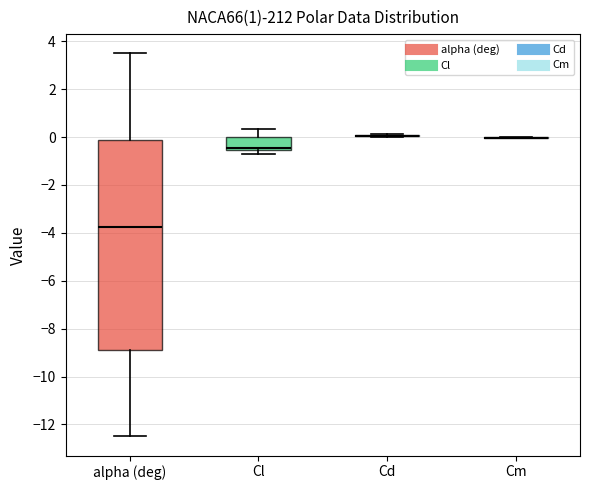

Reading left to right, read every box against the y-axis: the position of its median line, the range the box covers, and the ends of its whiskers. The values are not printed on the chart, so give them approximately, as read against the axis.

alpha (deg): median -3.8, box -8.8 to -0.2, whiskers -12.4 to 3.6
Cl: median -0.4, box -0.6 to 0.0, whiskers -0.8 to 0.4
Cd: box collapsed to a line at 0.0, whiskers 0.0 to 0.2
Cm: box collapsed to a line at 0.0, whiskers 0.0 to 0.0